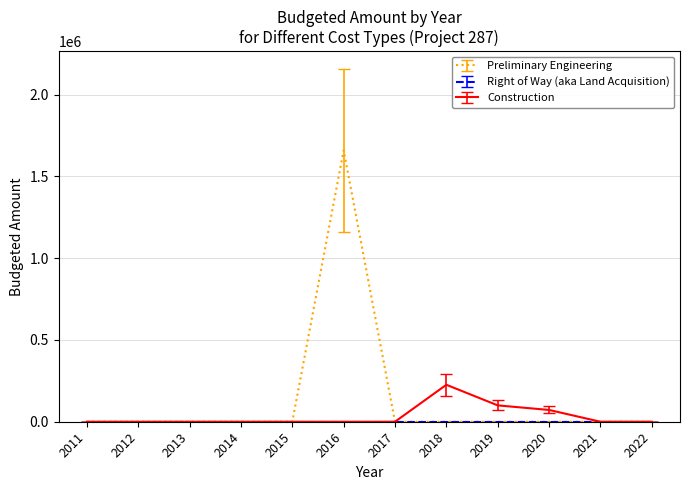

Which series has the largest total across all categories?

Preliminary Engineering